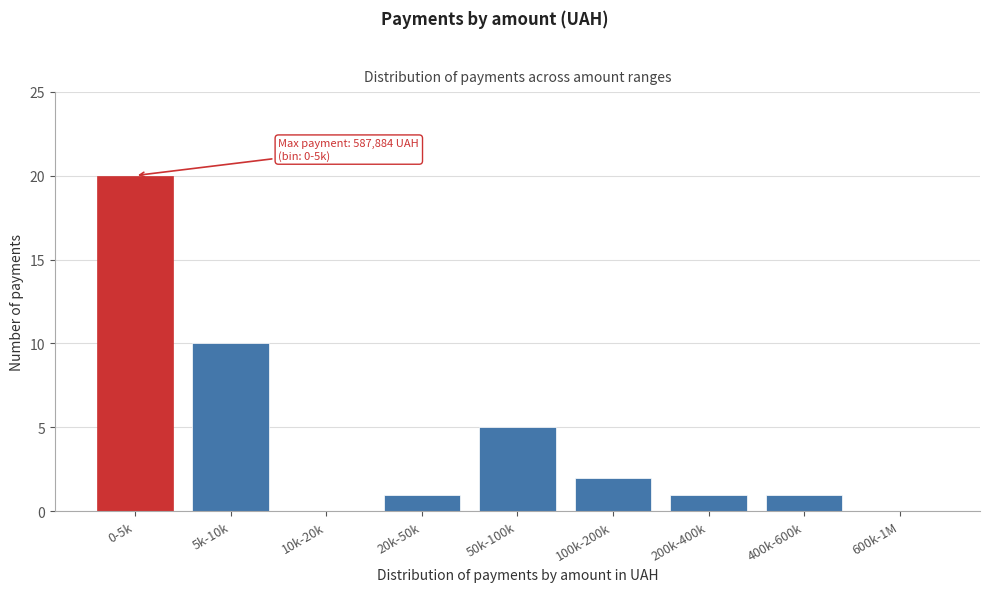

Reading left to right, list all the values displayed in this chart.

0-5k=20	5k-10k=10	10k-20k=0	20k-50k=1	50k-100k=5	100k-200k=2	200k-400k=1	400k-600k=1	600k-1M=0